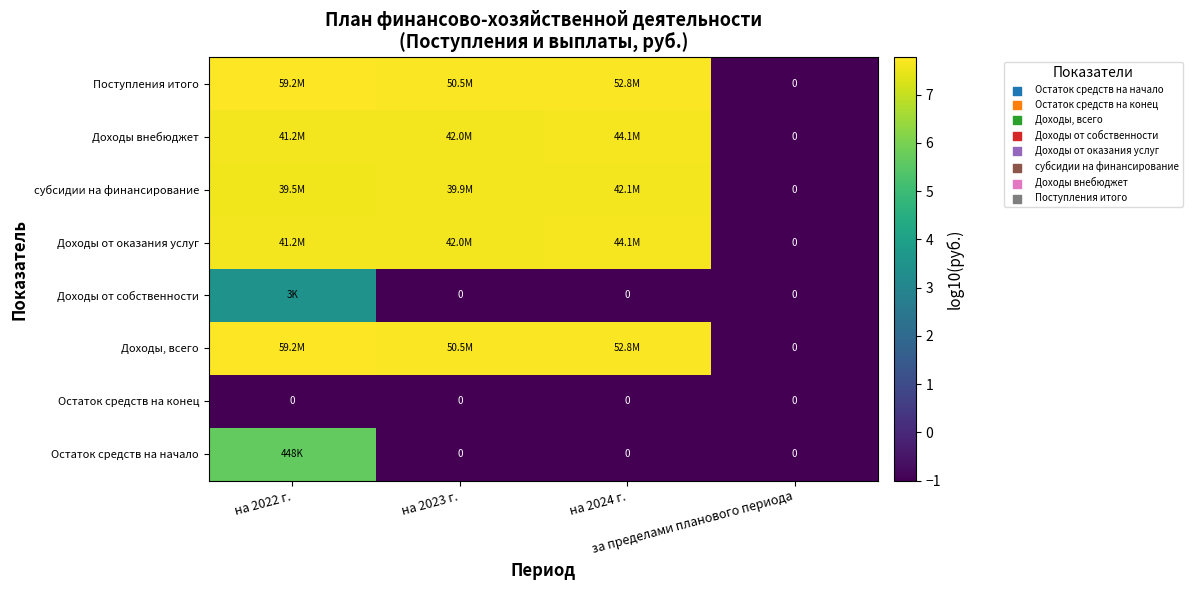

How many series are shown in this chart?

8